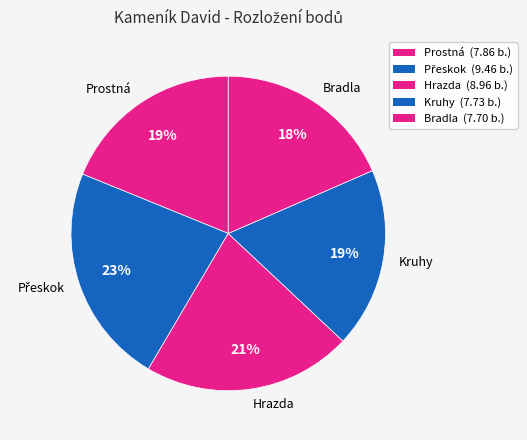

Is it true that Bradla is 7% of the pie?

False